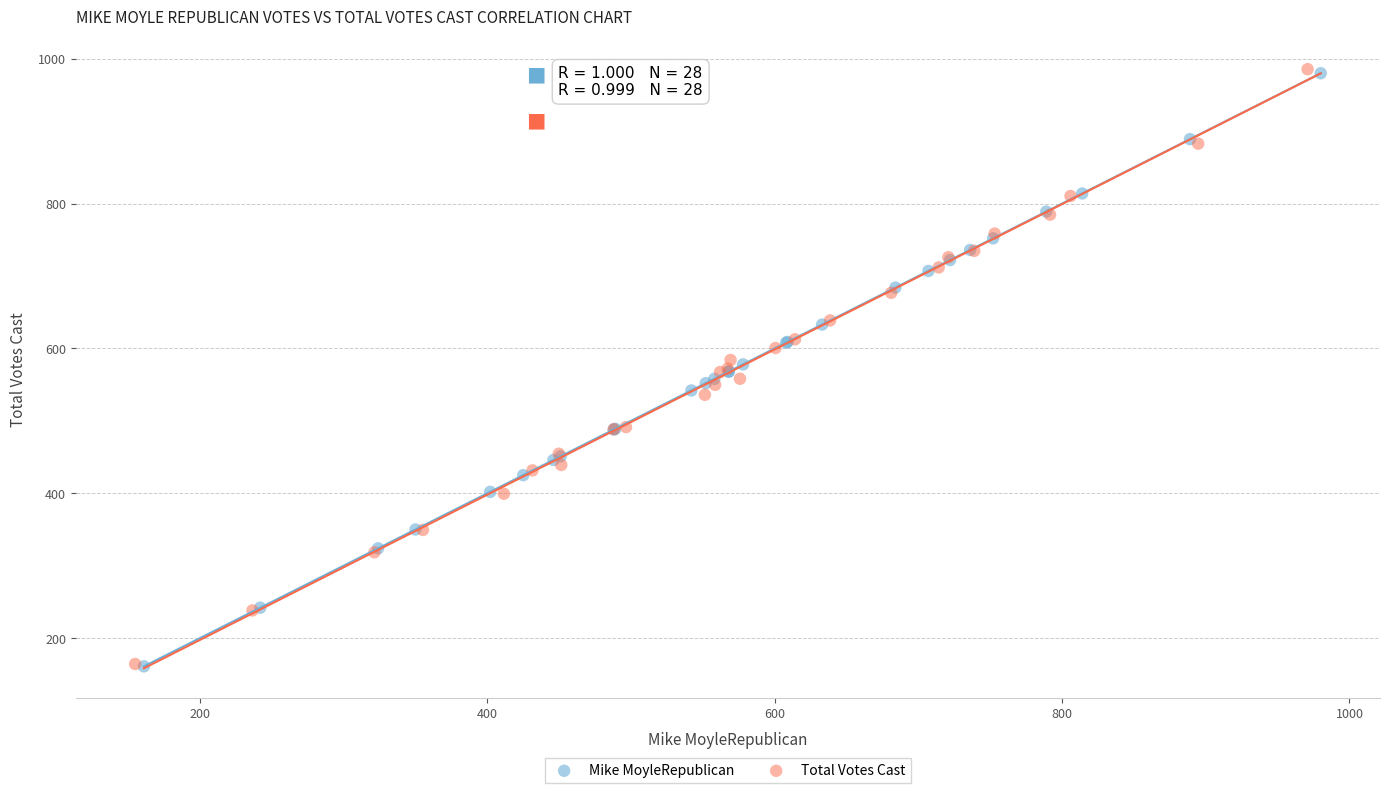

Which series has the largest Y range (max minus min)?

Total Votes Cast